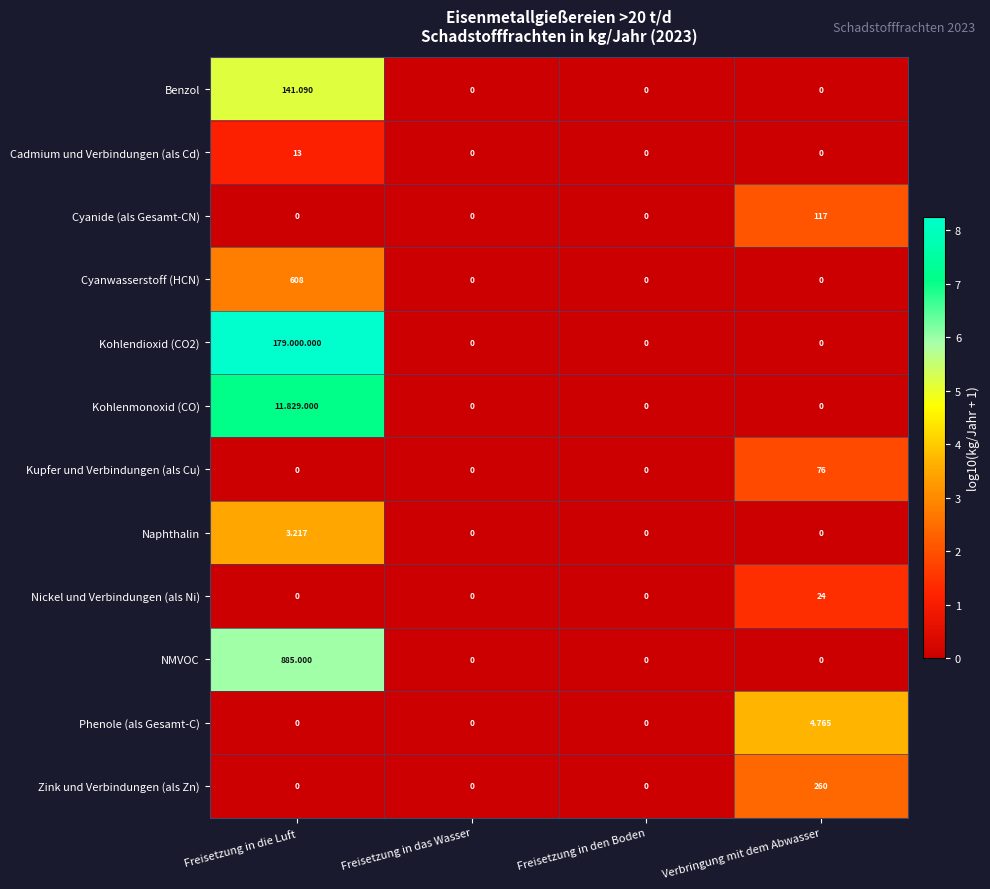

Is the value of Cadmium und Verbindungen (als Cd) at Freisetzung in das Wasser greater than the value of Cyanwasserstoff (HCN) at Freisetzung in die Luft?

No